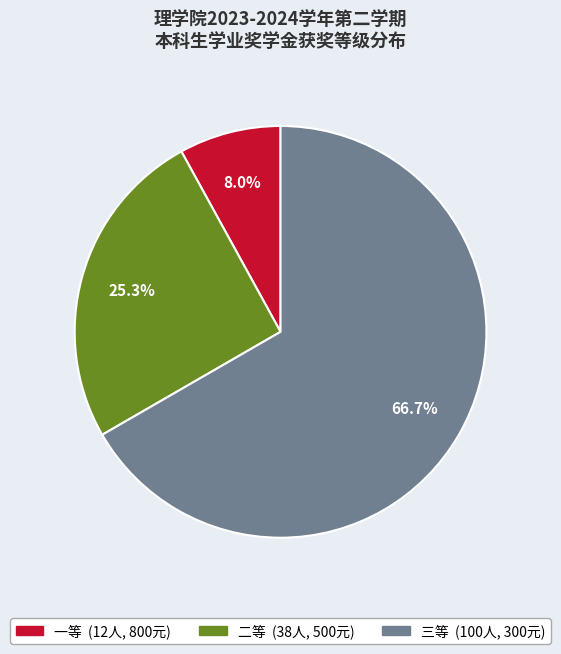

How many slices are in this pie chart?

3